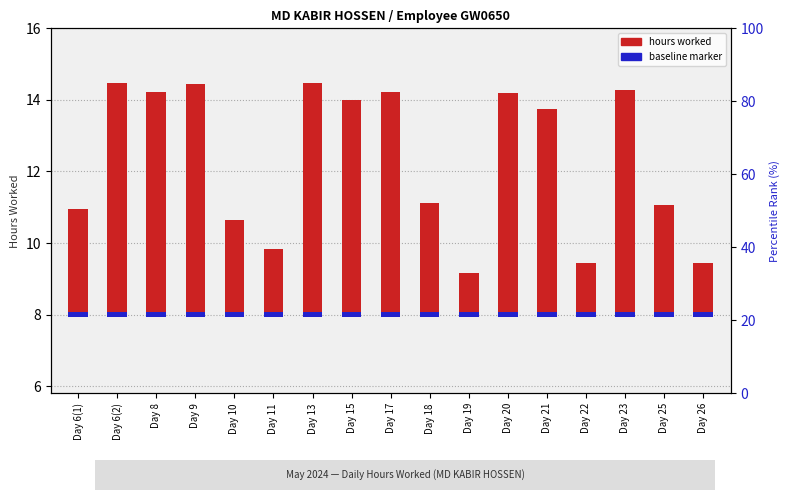

Reading left to right, what are all the values shown in this chart?

hours worked: Day 6(1)=3.0	Day 6(2)=6.5	Day 8=6.2	Day 9=6.4	Day 10=2.7	Day 11=1.8	Day 13=6.5	Day 15=6.0	Day 17=6.2	Day 18=3.1	Day 19=1.2	Day 20=6.2	Day 21=5.7	Day 22=1.4	Day 23=6.3	Day 25=3.1	Day 26=1.4
baseline marker: Day 6(1)=0.1	Day 6(2)=0.1	Day 8=0.1	Day 9=0.1	Day 10=0.1	Day 11=0.1	Day 13=0.1	Day 15=0.1	Day 17=0.1	Day 18=0.1	Day 19=0.1	Day 20=0.1	Day 21=0.1	Day 22=0.1	Day 23=0.1	Day 25=0.1	Day 26=0.1
percentile rank within the sample: Day 6(1)=34.0	Day 6(2)=100.0	Day 8=95.3	Day 9=99.8	Day 10=28.1	Day 11=12.8	Day 13=100.0	Day 15=91.3	Day 17=95.7	Day 18=37.2	Day 19=0.0	Day 20=94.9	Day 21=86.4	Day 22=5.1	Day 23=96.4	Day 25=35.7	Day 26=5.3